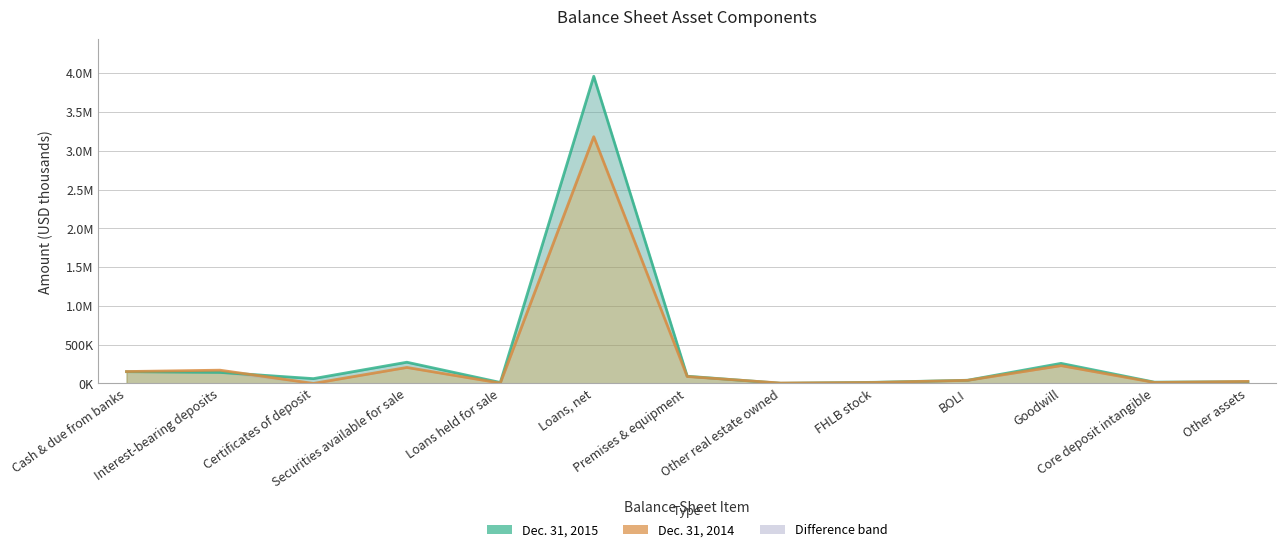

Between which two adjacent categories do Dec. 31, 2015 (line) and Dec. 31, 2014 (line) first intersect?

Interest-bearing deposits and Certificates of deposit